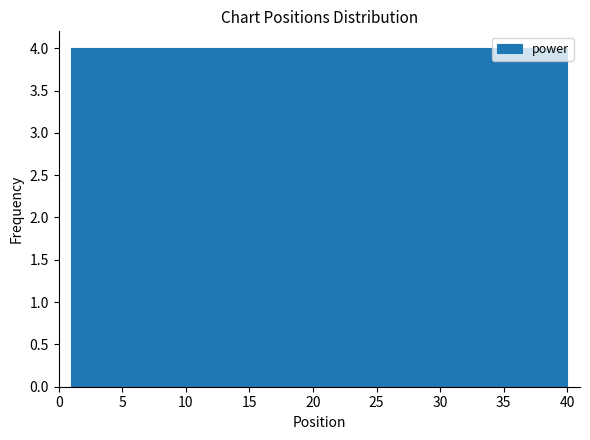

Reading left to right, list every bar in this chart as the range it spans on the x-axis followed by its height. Neither the bar edges nor the heights are printed on the chart, so give them approximately, as read against the axes.

1.0 to 4.9: 4
4.9 to 8.8: 4
8.8 to 12.7: 4
12.7 to 16.6: 4
16.6 to 20.5: 4
20.5 to 24.4: 4
24.4 to 28.3: 4
28.3 to 32.2: 4
32.2 to 36.1: 4
36.1 to 40.0: 4